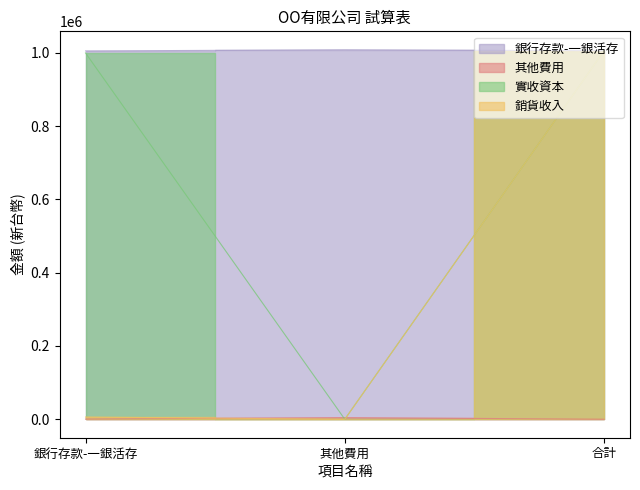

What is the value of the 其他費用 point at the 1st from the left?

500